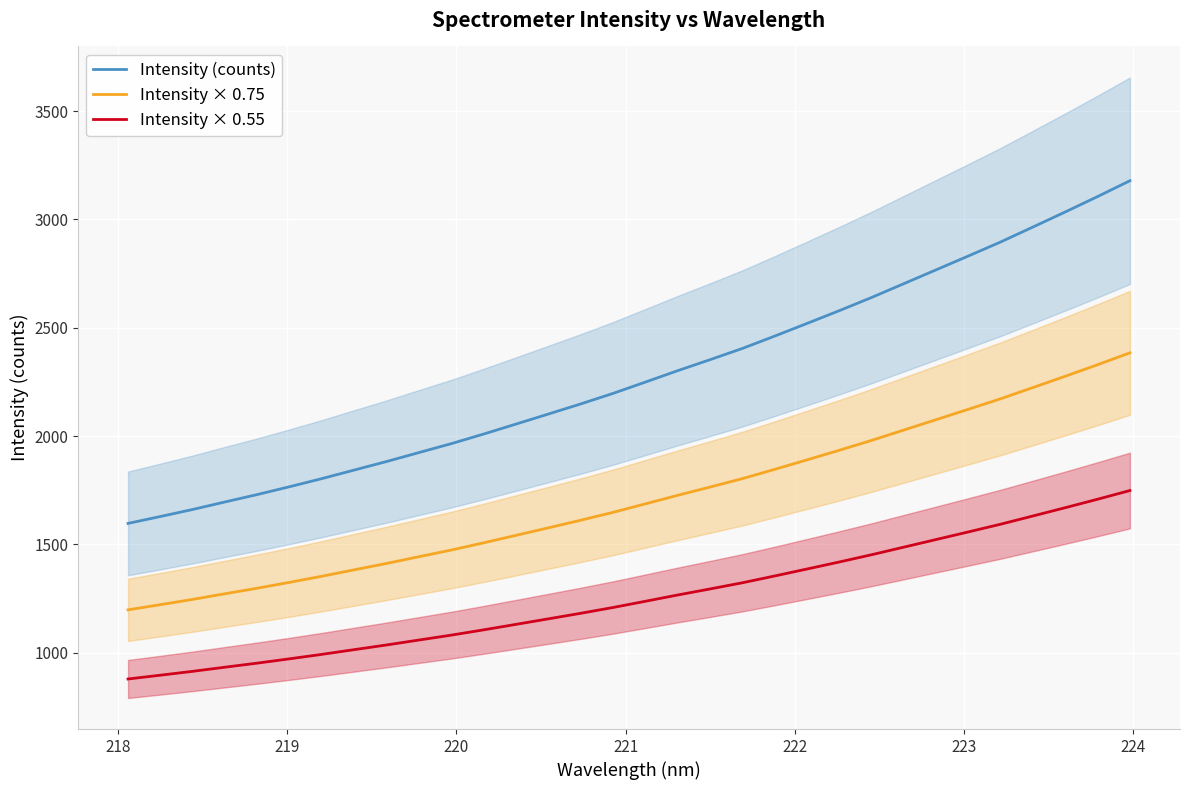

What is the highest value of the Intensity × 0.75 series?

2384.0